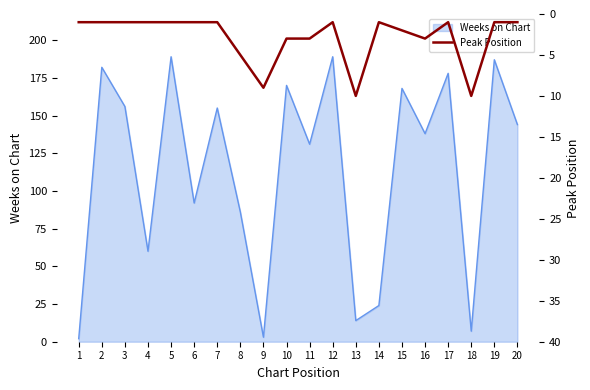

The value of Weeks on Chart at 19 is 270. True or false?

False